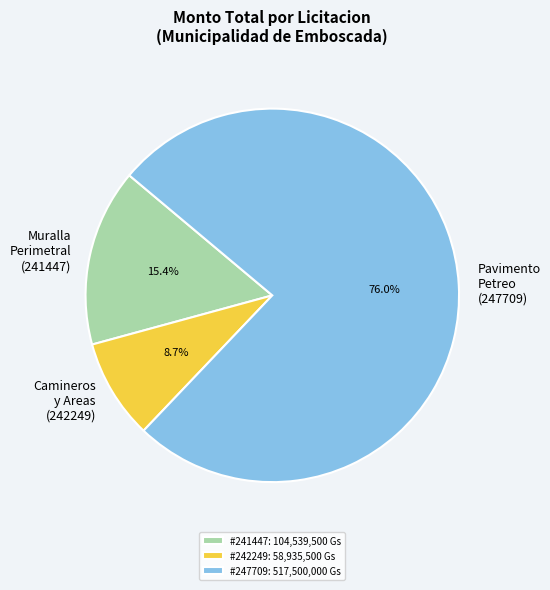

Combined, do Camineros y Areas (242249) and Muralla Perimetral (241447) account for over 50%?

No